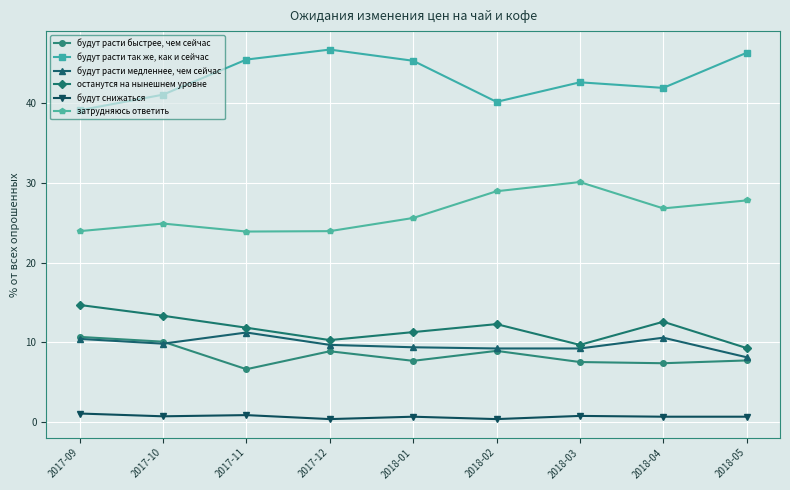

What position from the left is 2017-10?

2